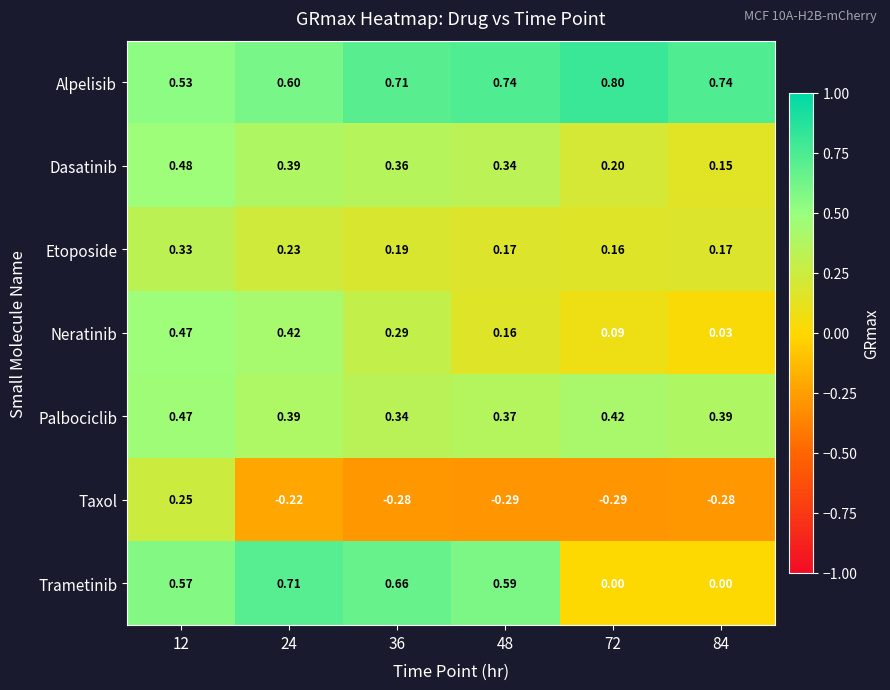

Between 12 and 72, which series saw the biggest shift?

Trametinib